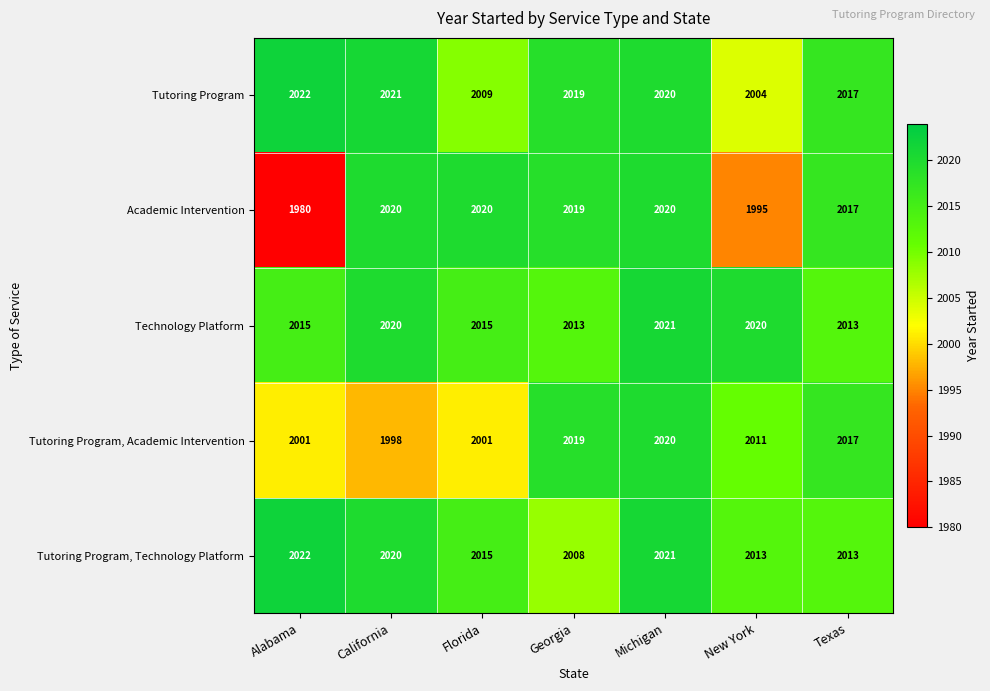

What is the difference between the maximum and second lowest values in the Tutoring Program, Academic Intervention series?

19